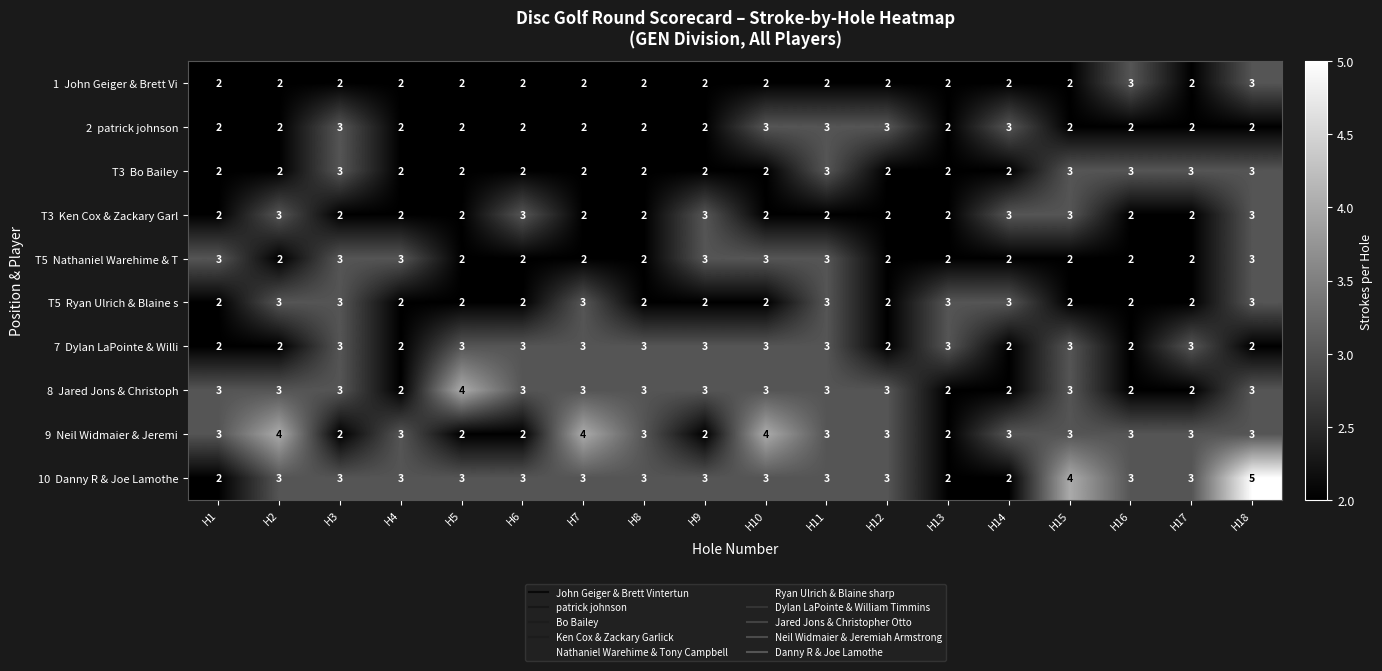

What is the total value across all series at H14?

24